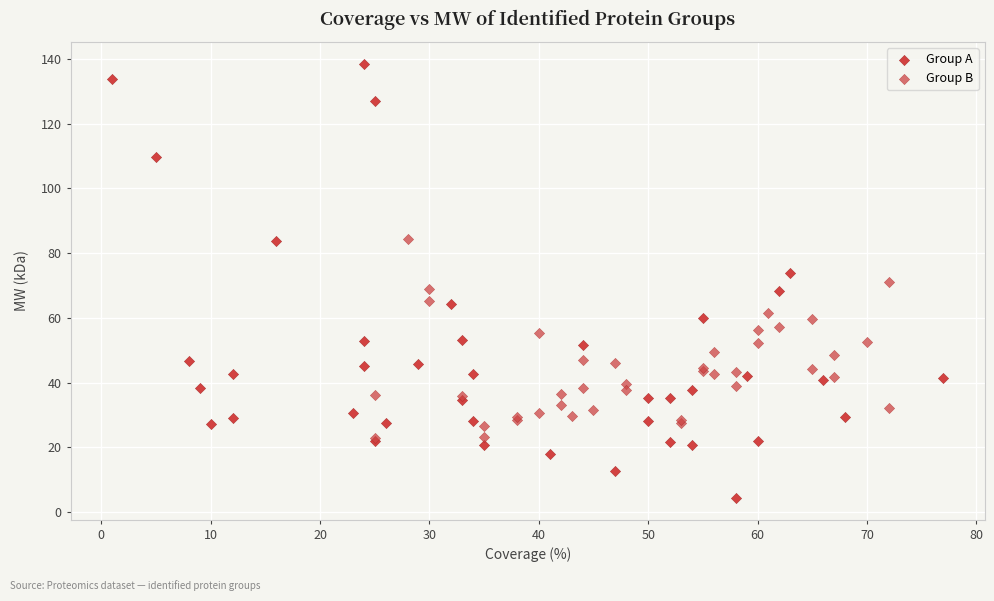

Which series has the largest Y range (max minus min)?

Group A